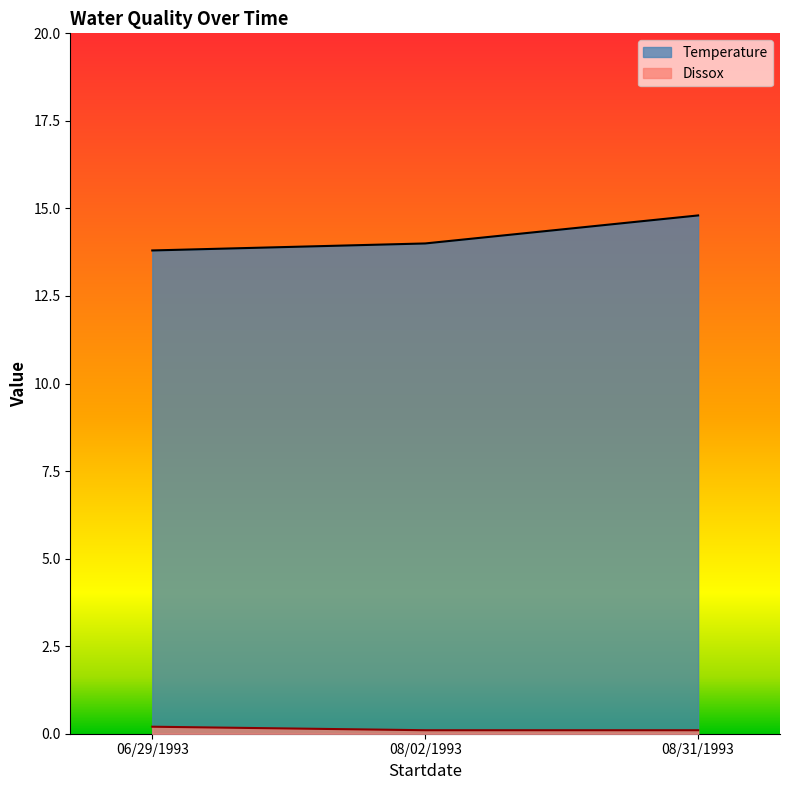

How many categories are shown in the chart?

3